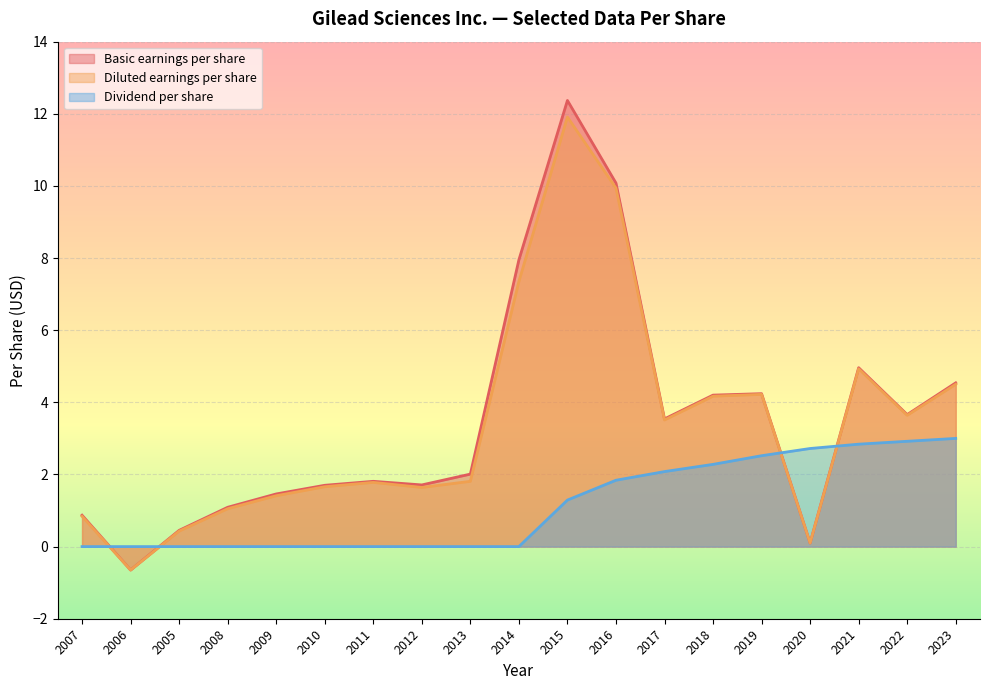

At which label is Dividend per share closest to 1?

2015